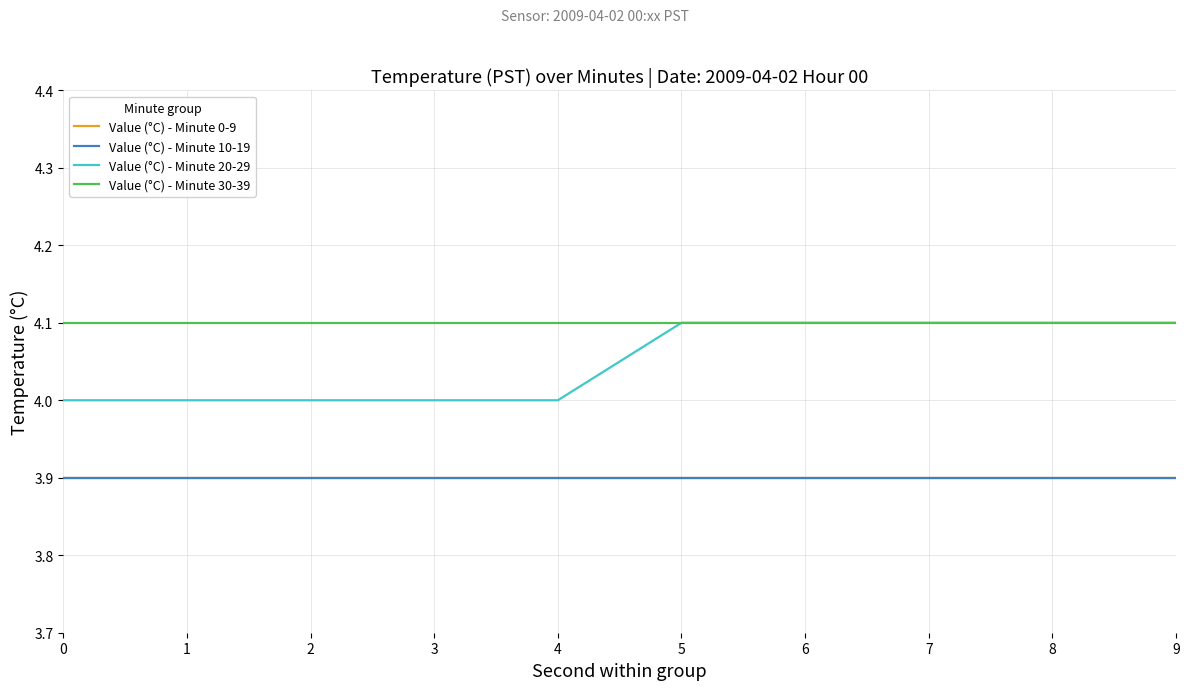

Is this an area chart (filled region under the line)?

No